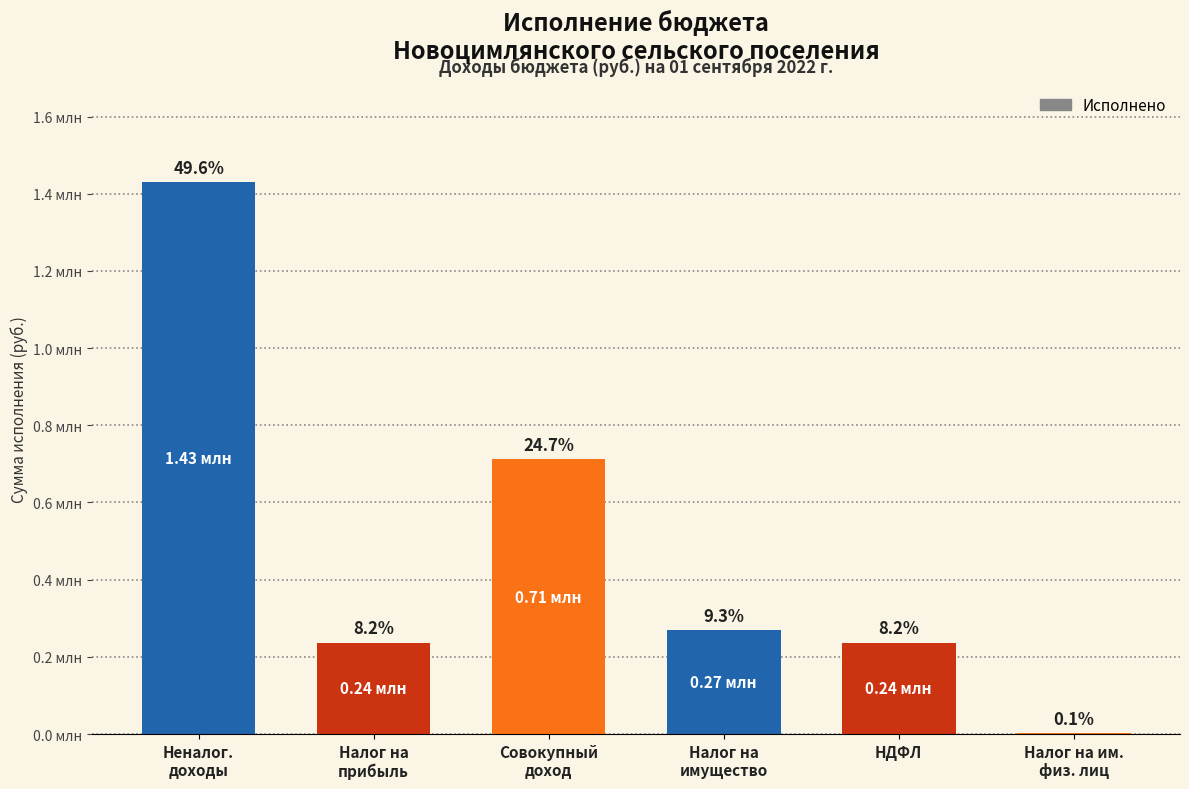

What is the average value?

480848.4